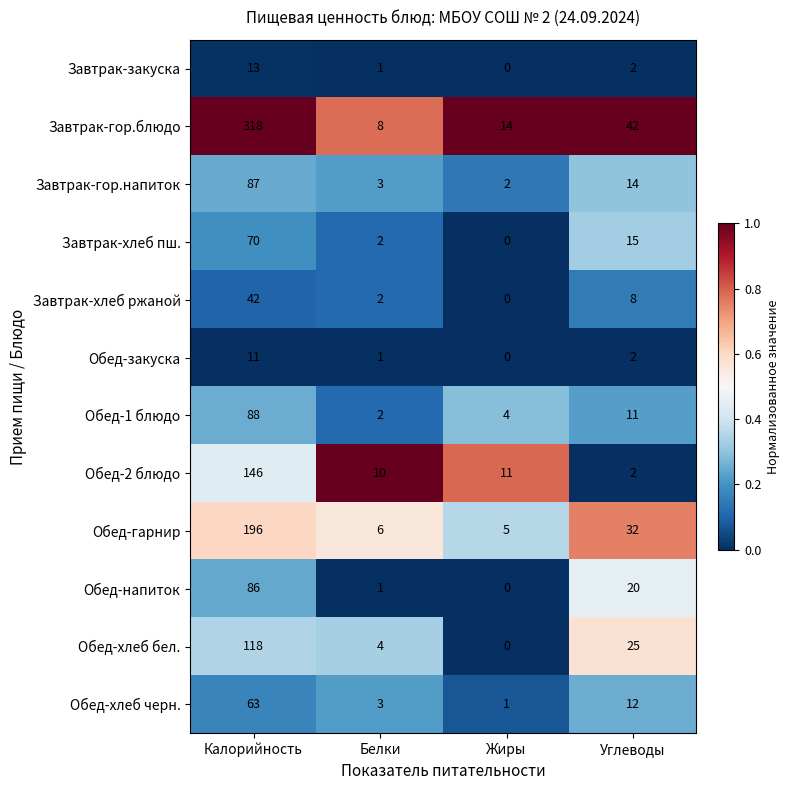

What is the difference between the Обед-2 блюдо values at Углеводы and Жиры?

9